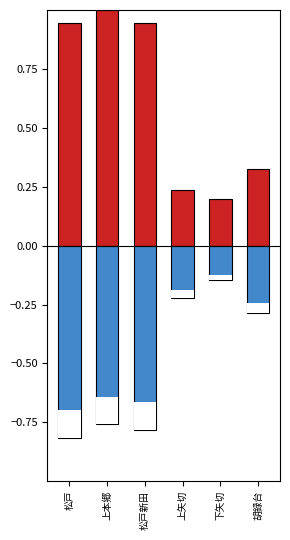

Reading right to left, what are all the values shown in this chart?

50-54歳: 0.3	0.2	0.2	0.9	1.0	0.9
45-49歳: -0.3	-0.1	-0.2	-0.8	-0.8	-0.8